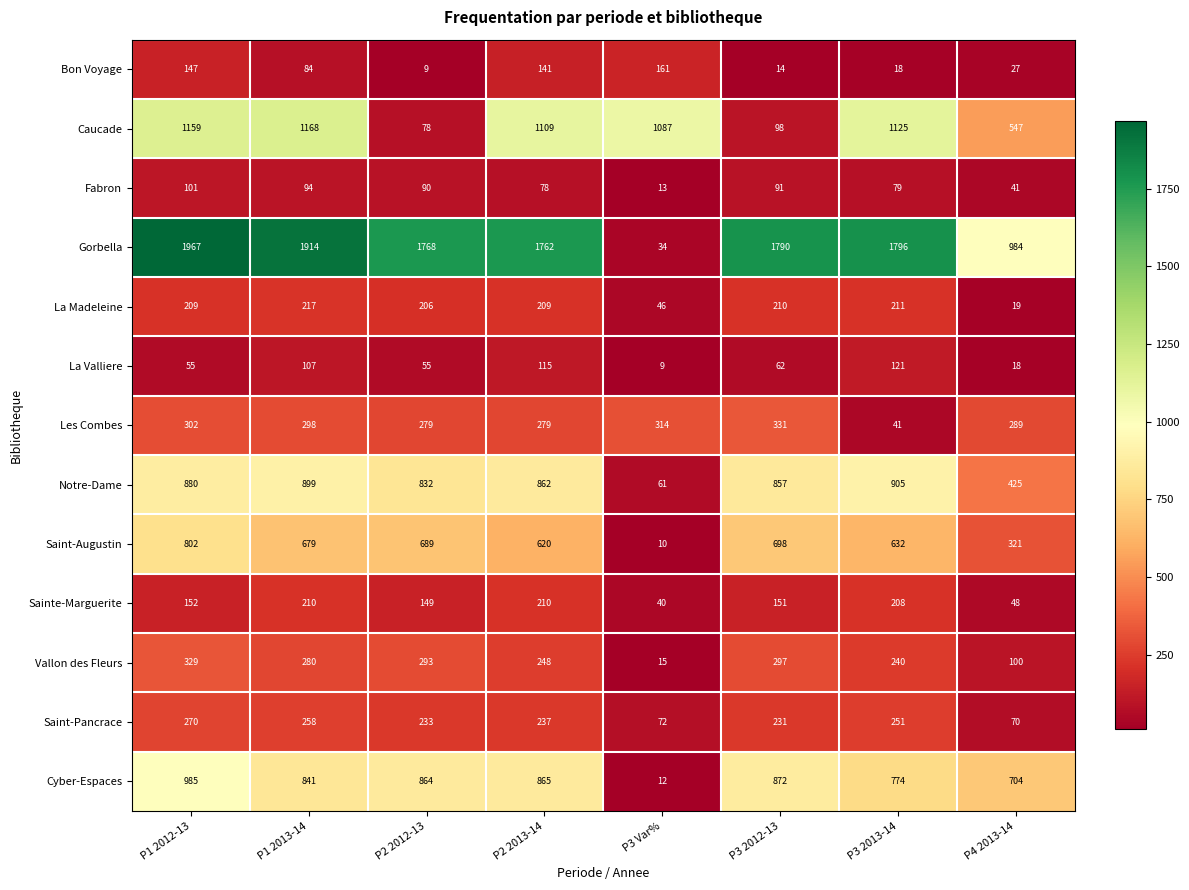

Which series has the largest total across all categories?

Gorbella